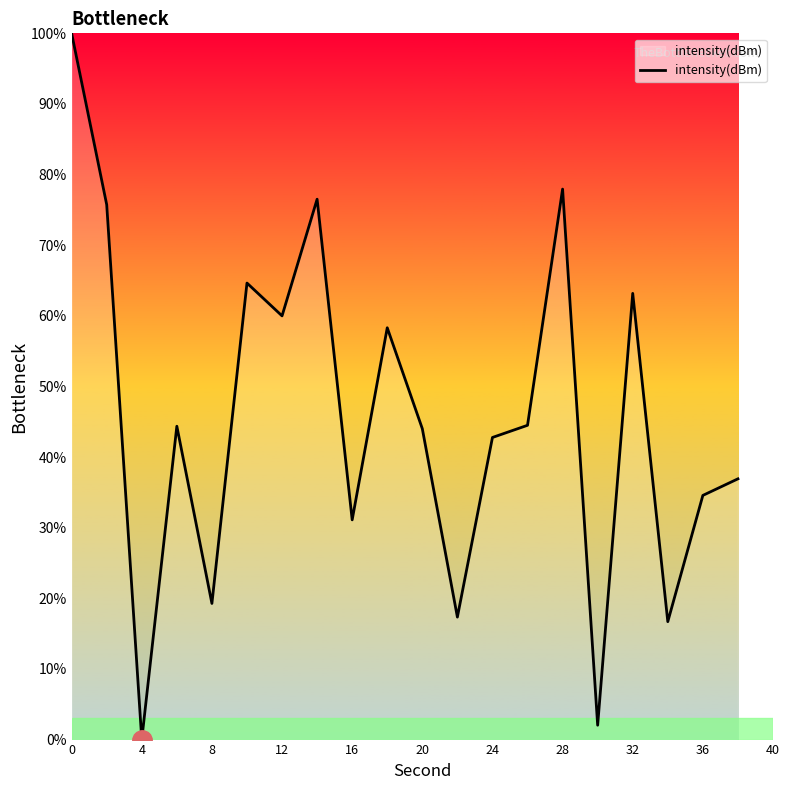

What is the greatest value displayed?

100.0